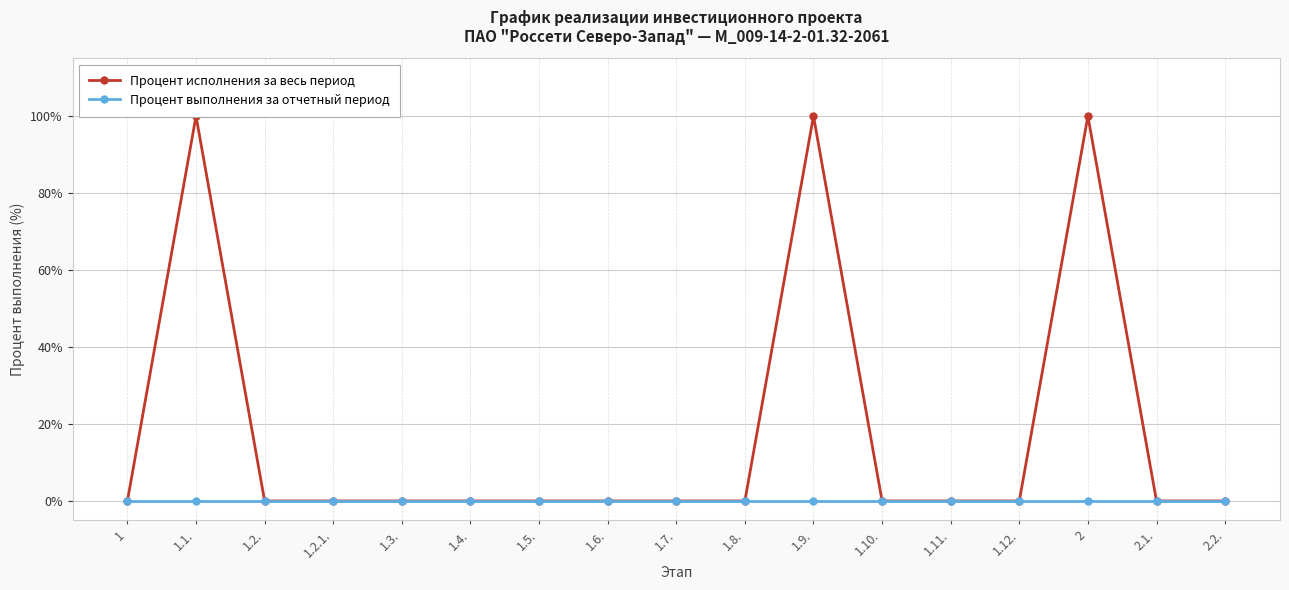

Is the value of Процент исполнения за весь период at 1.6. greater than the value of Процент выполнения за отчетный период at 2.2.?

No